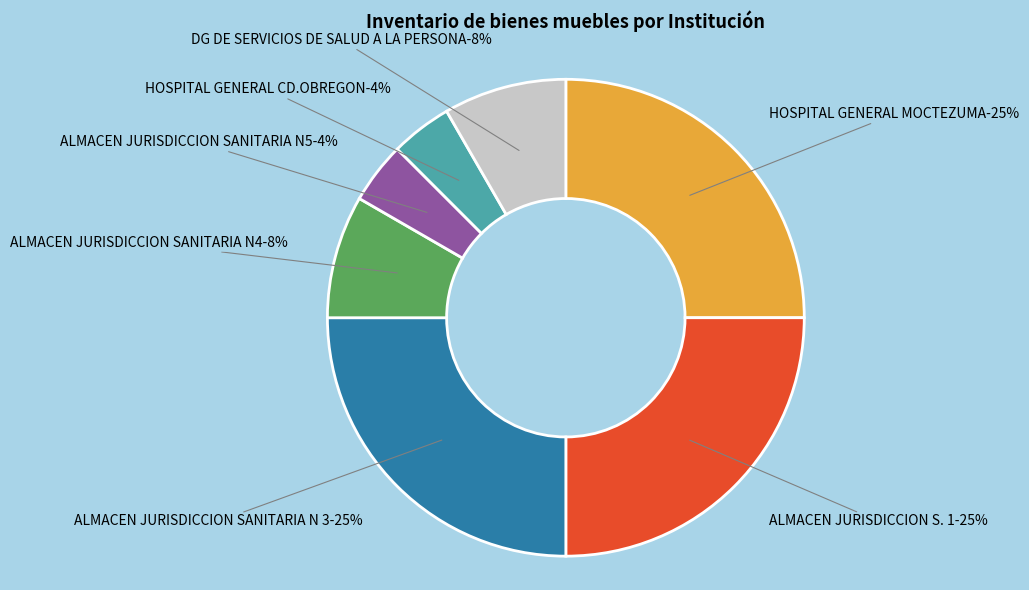

Rank the categories by value from lowest to highest.

ALMACEN JURISDICCION SANITARIA N5, HOSPITAL GENERAL CD.OBREGON, ALMACEN JURISDICCION SANITARIA N4, DG DE SERVICIOS DE SALUD A LA PERSONA, HOSPITAL GENERAL MOCTEZUMA, ALMACEN JURISDICCION S. 1, ALMACEN JURISDICCION SANITARIA N 3